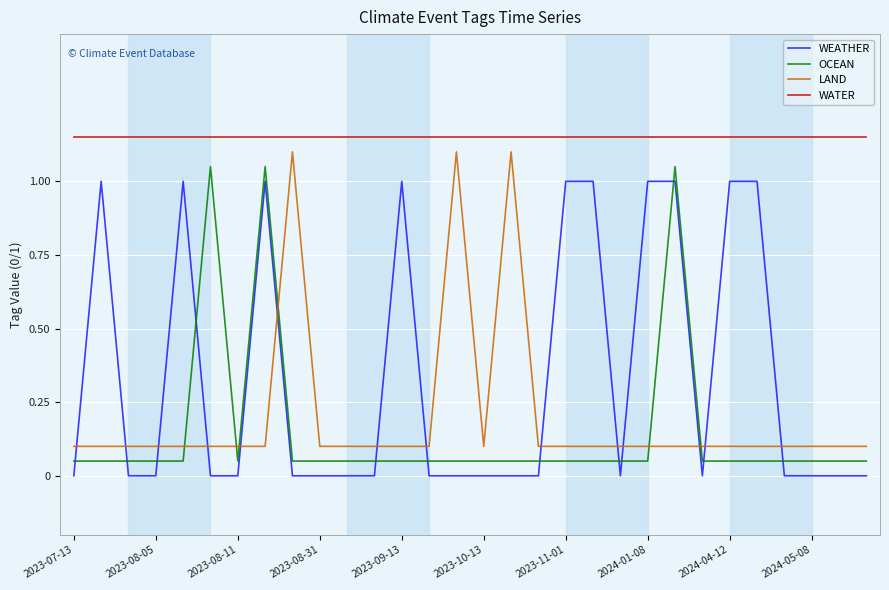

What are all the series names shown in the legend?

WEATHER, OCEAN, LAND, WATER